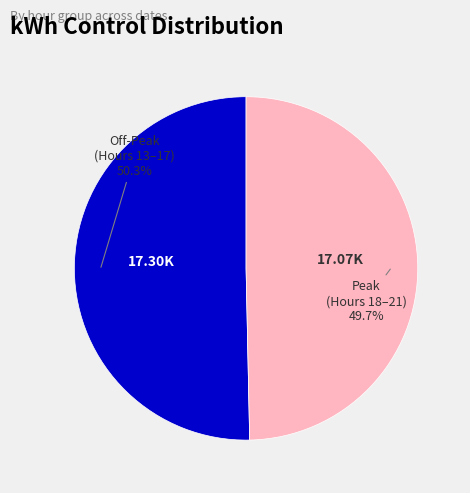

Is there any slice that represents more than half of the pie?

Yes